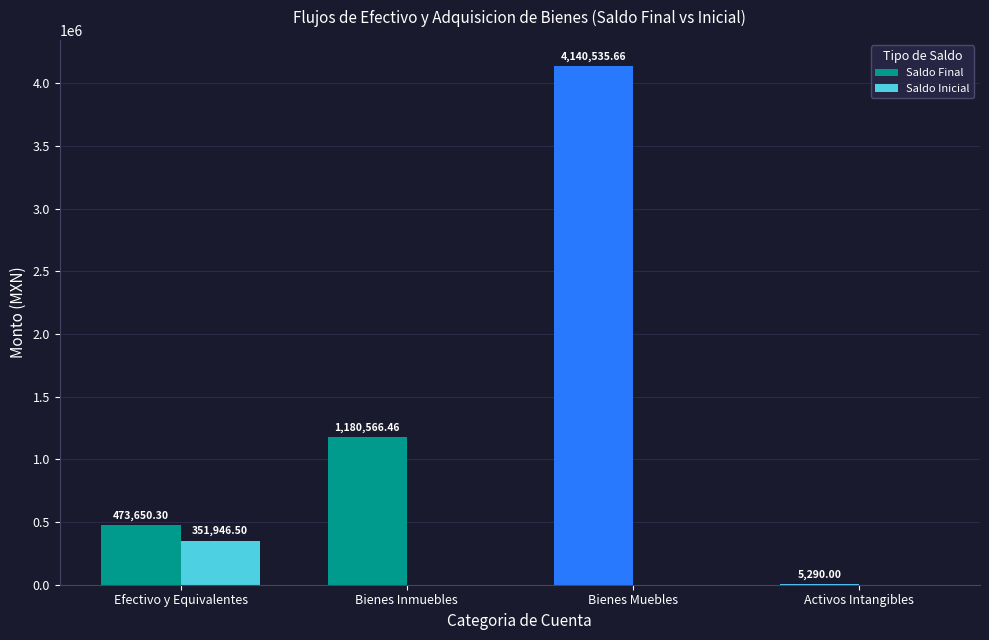

What is the approximate value of Saldo Final at Activos Intangibles?

5290.0